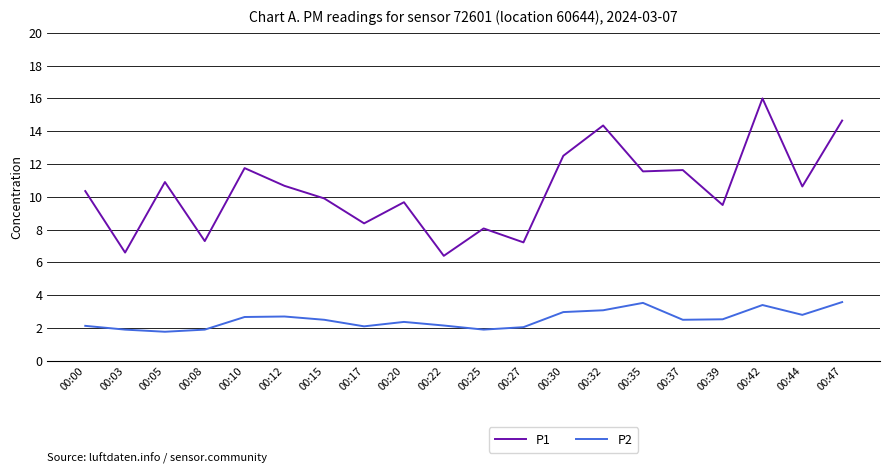

True or false: P1 has a value of 6.6 at 00:03.

True